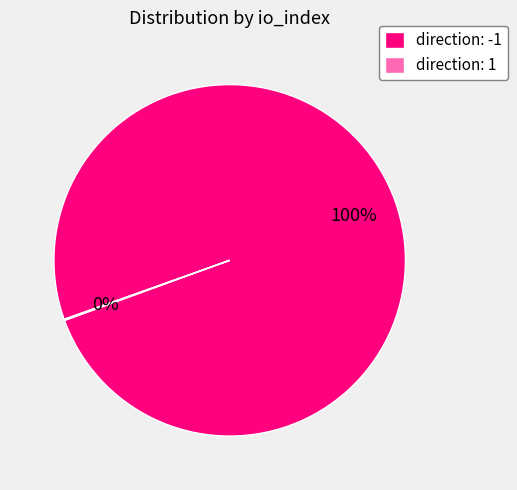

To the nearest percent, what is the difference between the largest and smallest slice percentages?

100%